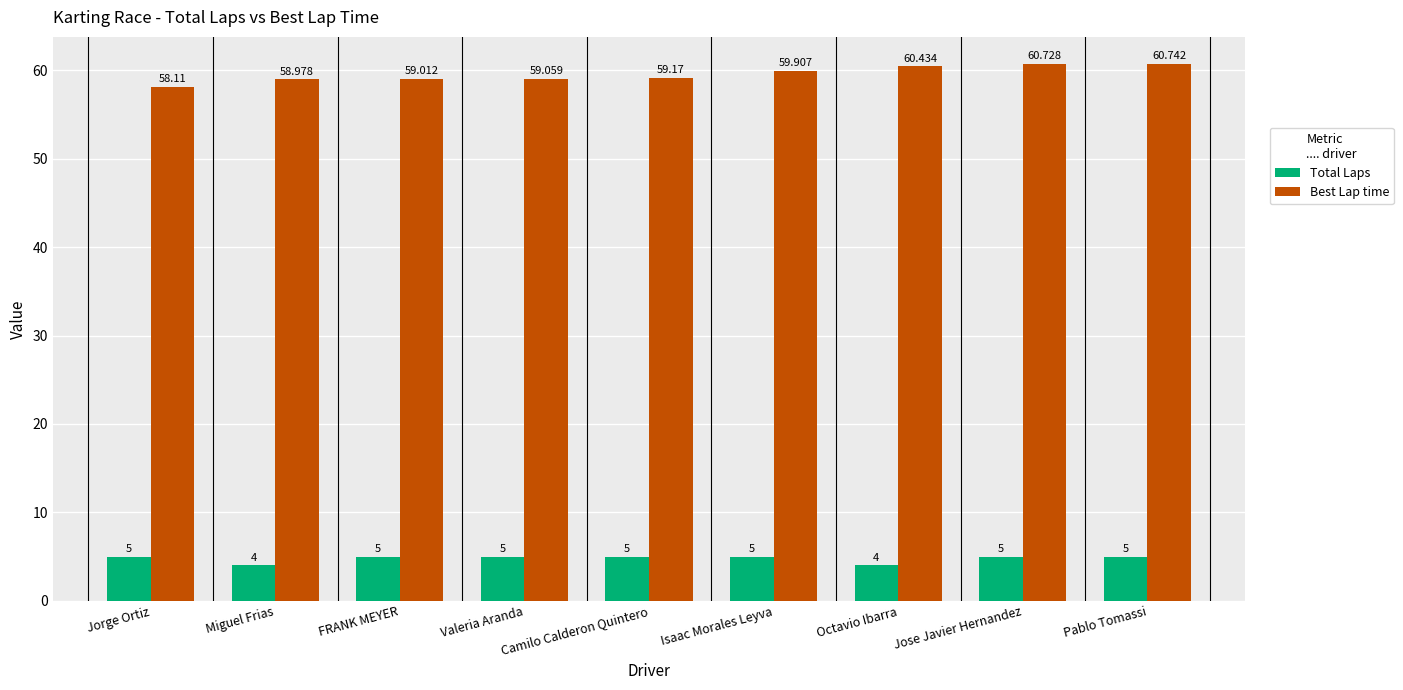

Rank the series at Pablo Tomassi from highest to lowest value.

Best Lap time, Total Laps